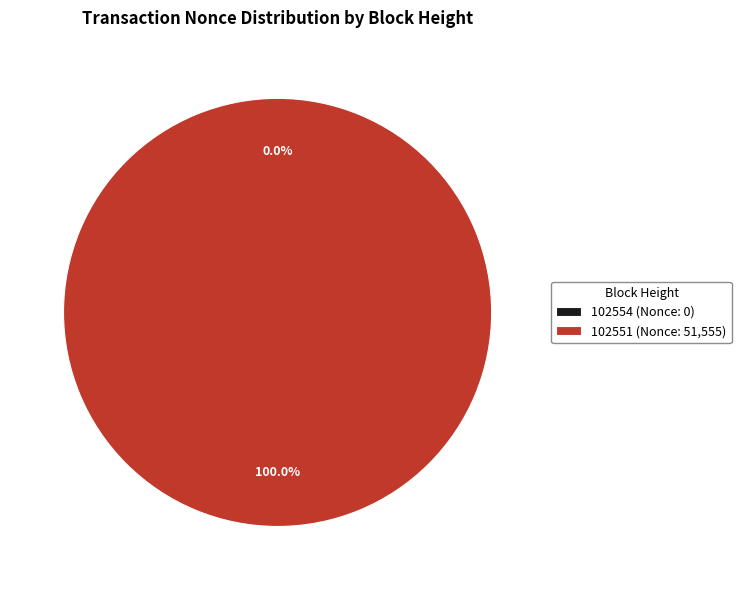

Combined, what portion of the pie is 102551 and 102554?

100.0%